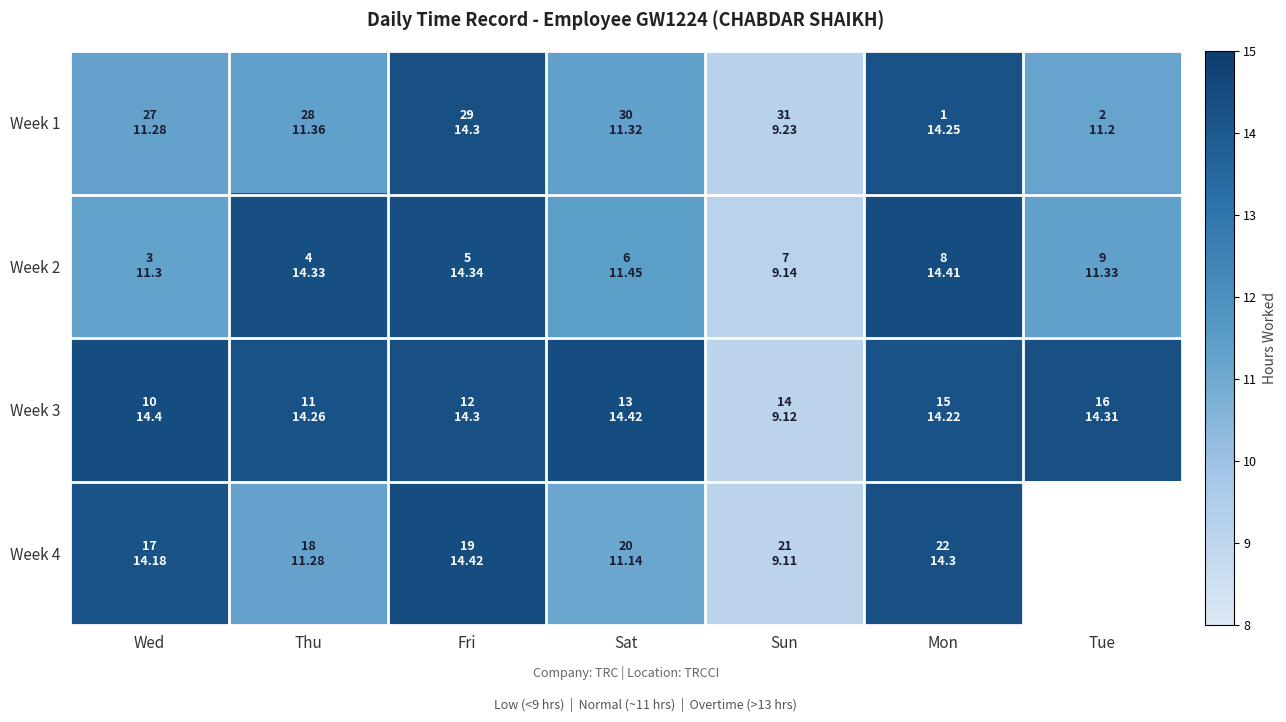

Which has a higher value, Tue or Fri?

Fri